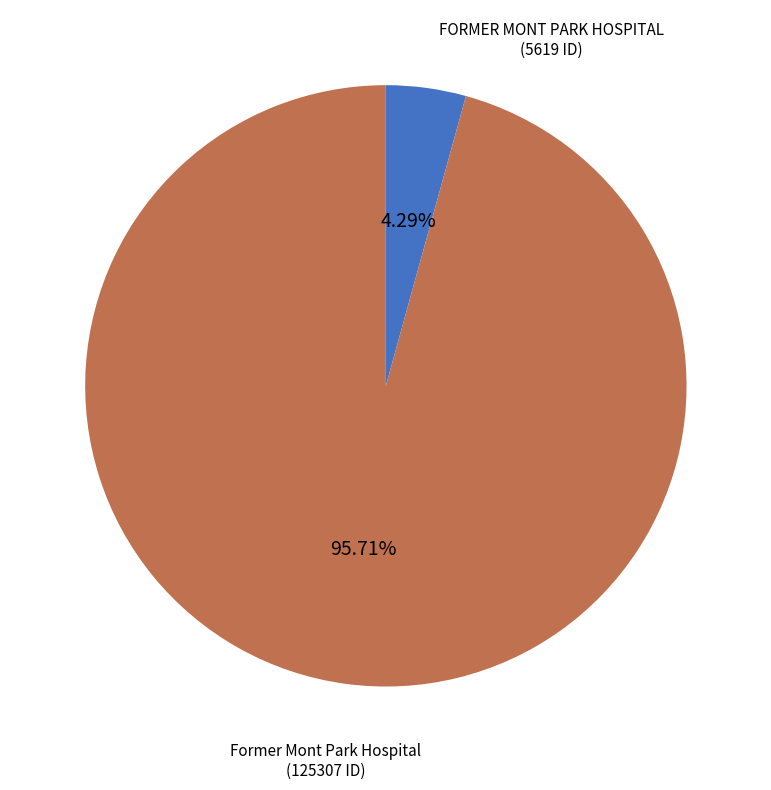

The Former Mont Park Hospital slice represents 96% of the pie. True or false?

True